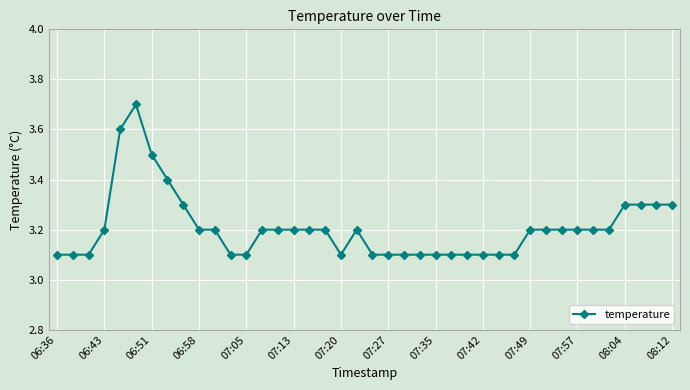

How many lines are shown in the chart?

1